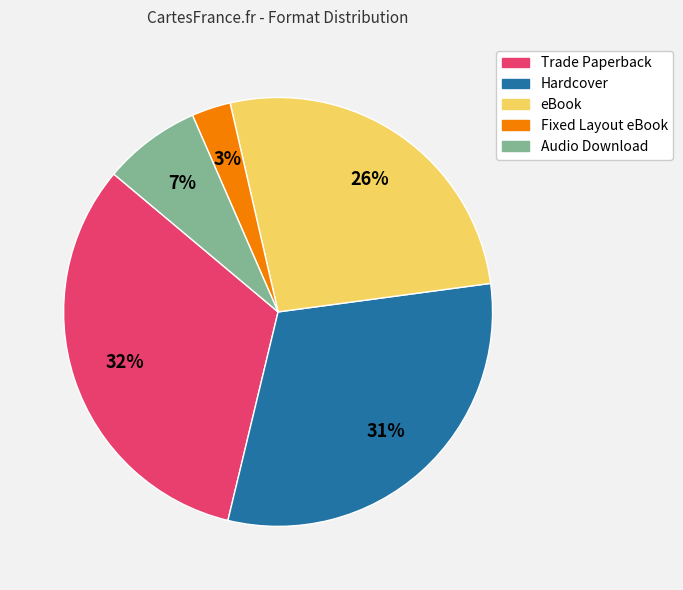

To the nearest percent, what is the average slice percentage?

20%